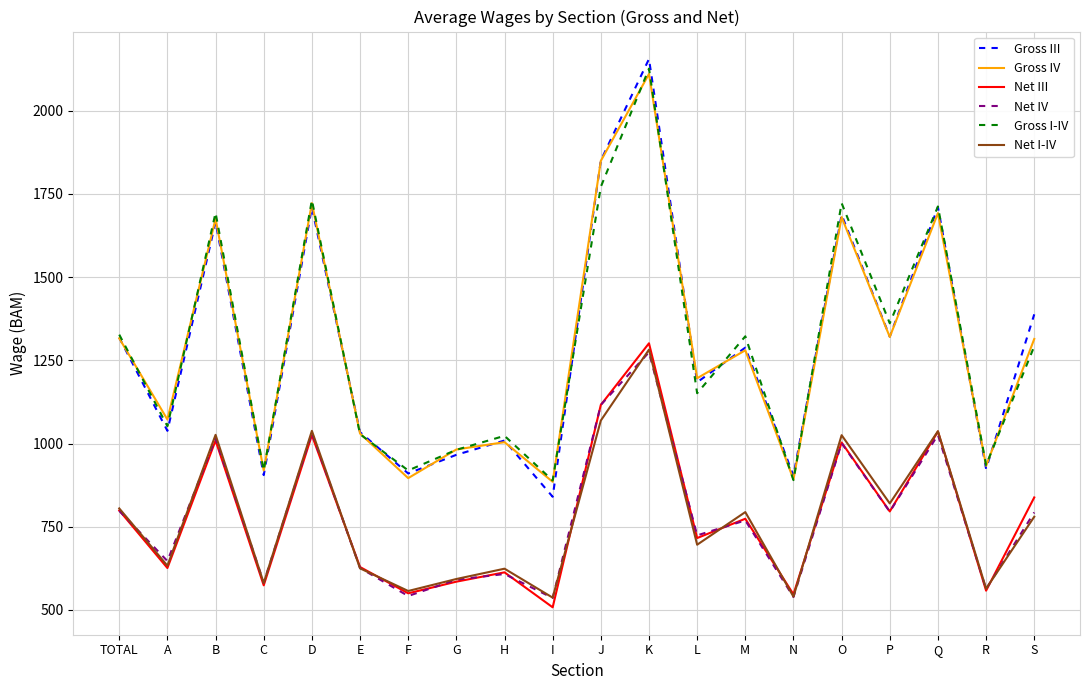

What is the difference between the maximum and minimum values in the Gross III series?

1315